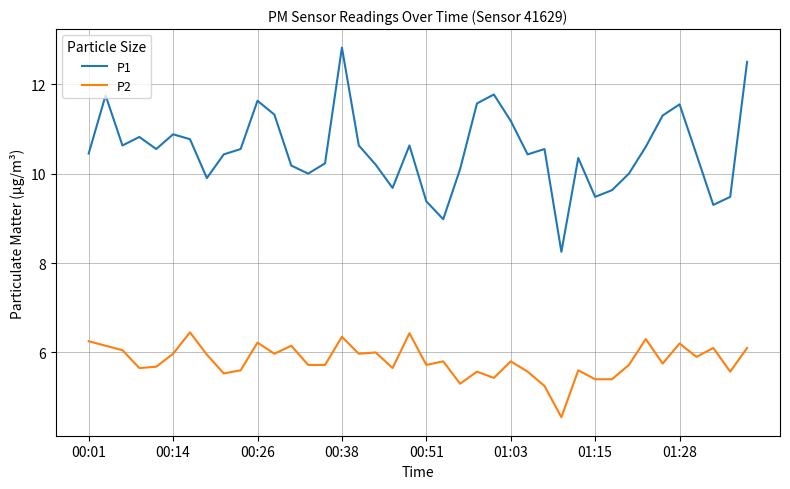

Rank the series by their maximum value, from highest to lowest.

P1, P2